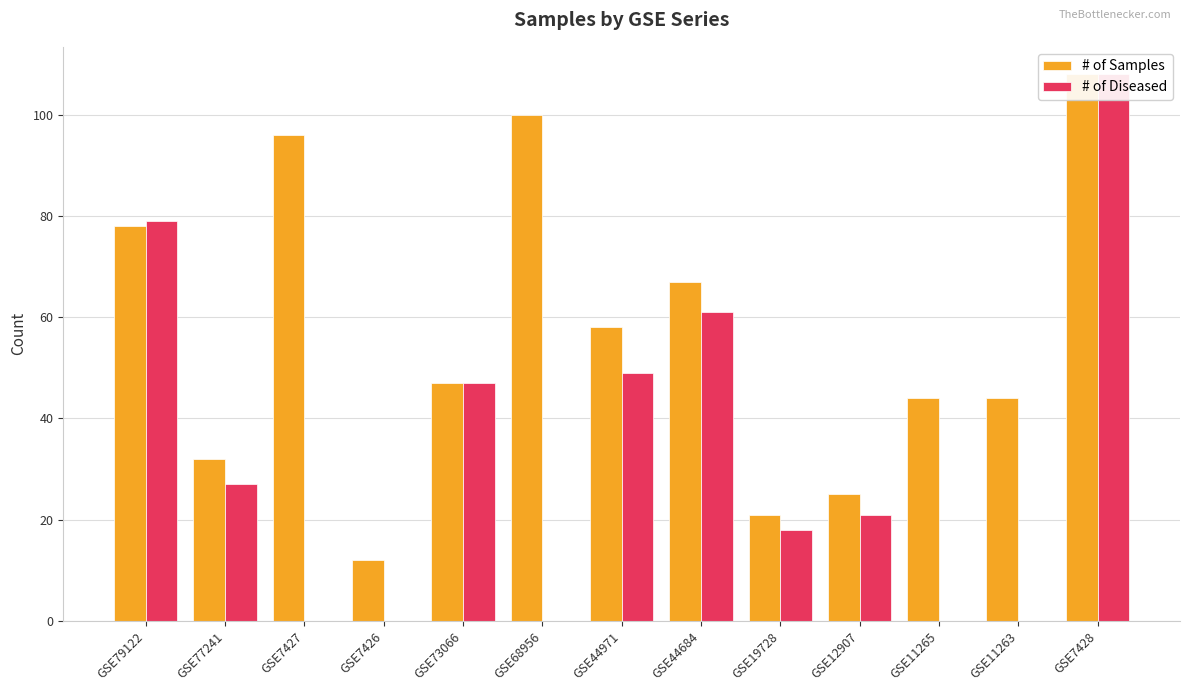

Reading left to right, list all the values displayed in this chart.

# of Samples: GSE79122=78	GSE77241=32	GSE7427=96	GSE7426=12	GSE73066=47	GSE68956=100	GSE44971=58	GSE44684=67	GSE19728=21	GSE12907=25	GSE11265=44	GSE11263=44	GSE7428=108
# of Diseased: GSE79122=79	GSE77241=27	GSE7427=0	GSE7426=0	GSE73066=47	GSE68956=0	GSE44971=49	GSE44684=61	GSE19728=18	GSE12907=21	GSE11265=0	GSE11263=0	GSE7428=108